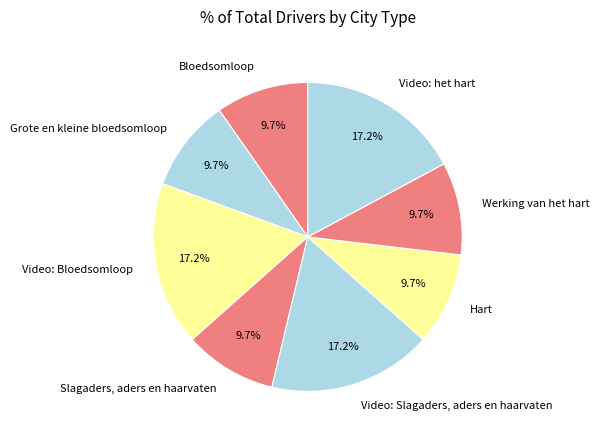

Approximately how many times larger is the value at Hart compared to Grote en kleine bloedsomloop?

1.0